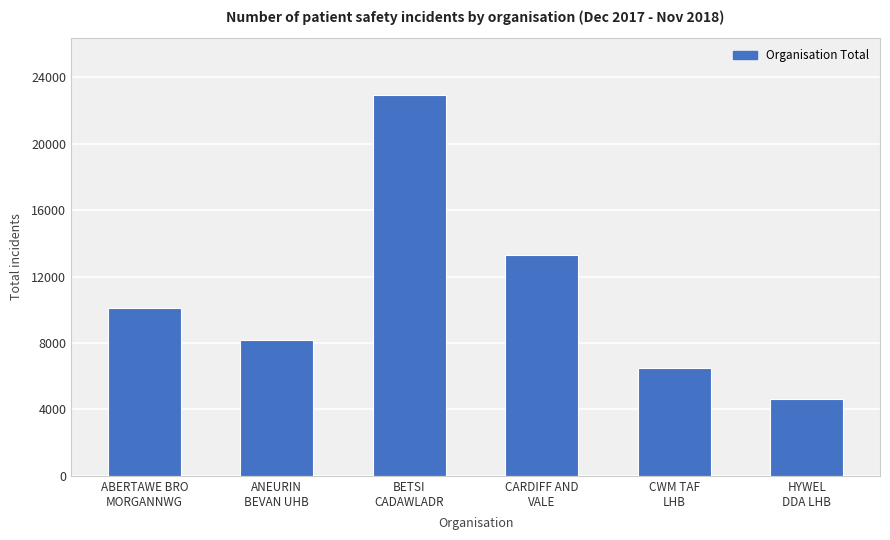

What is the difference between the maximum and minimum values?

18266